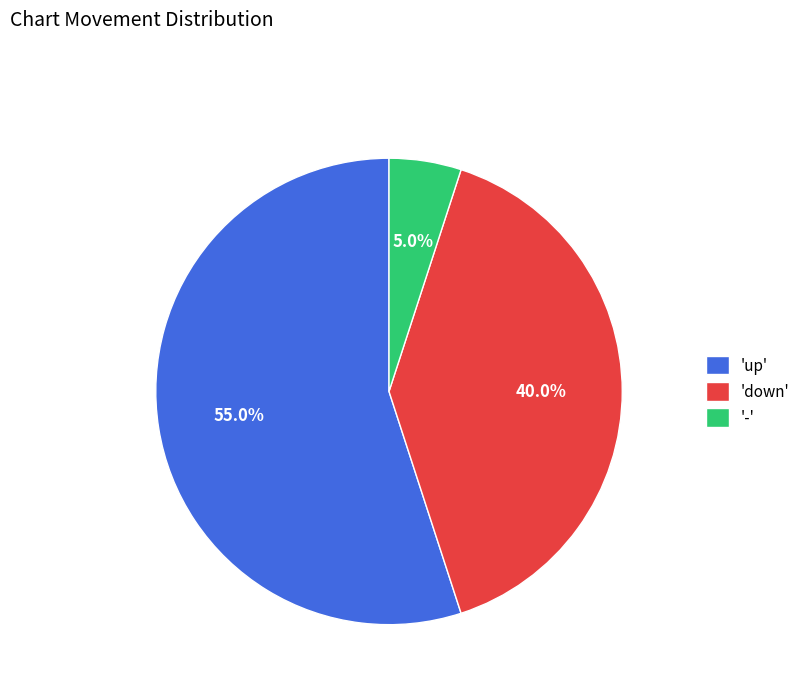

Rank the categories by value from lowest to highest.

'-', 'down', 'up'